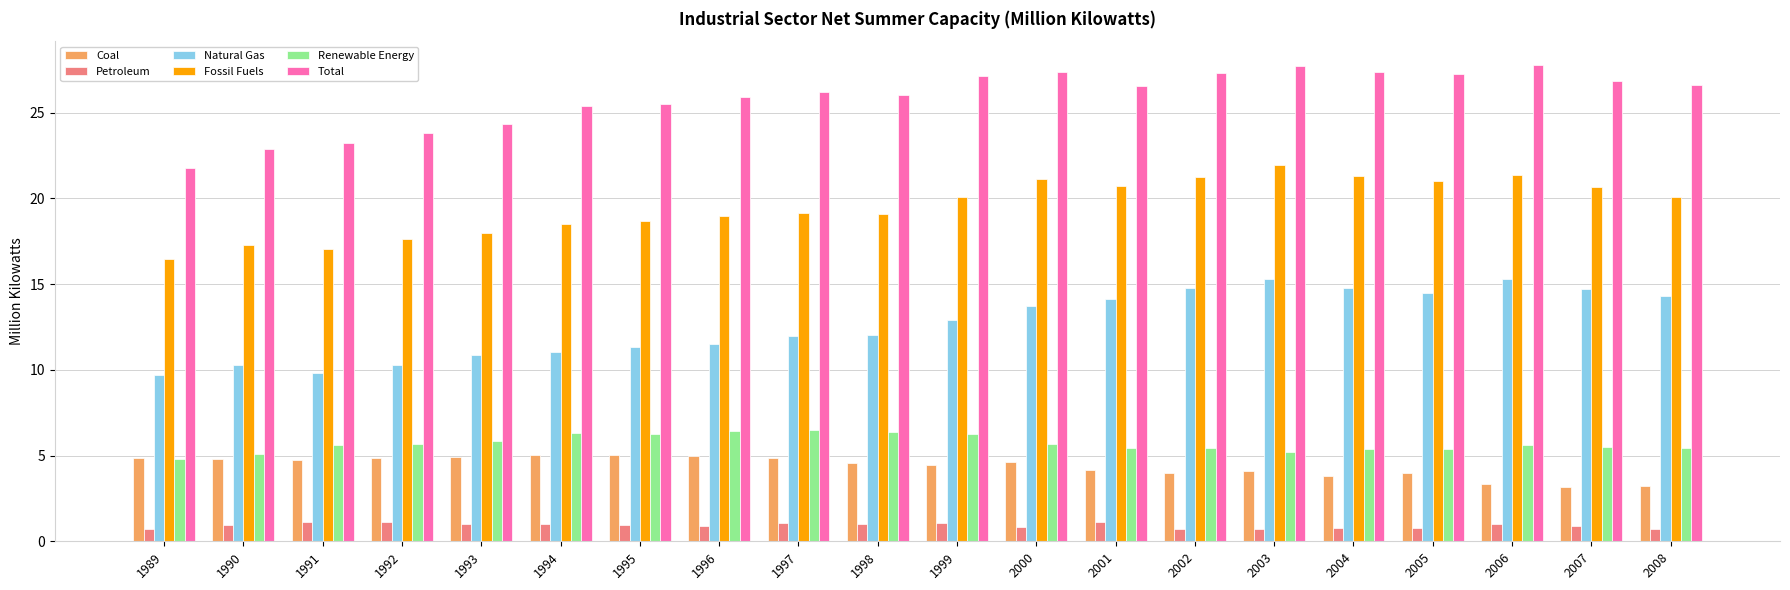

What is the highest value of the Petroleum series?

1.1